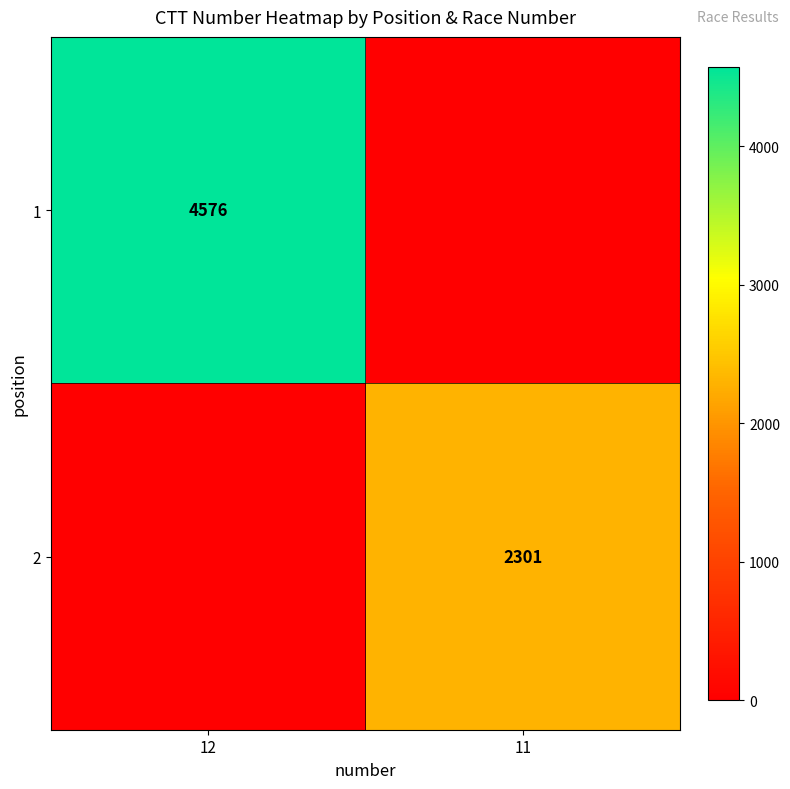

Is it true that 1 equals 4576 at 12?

True